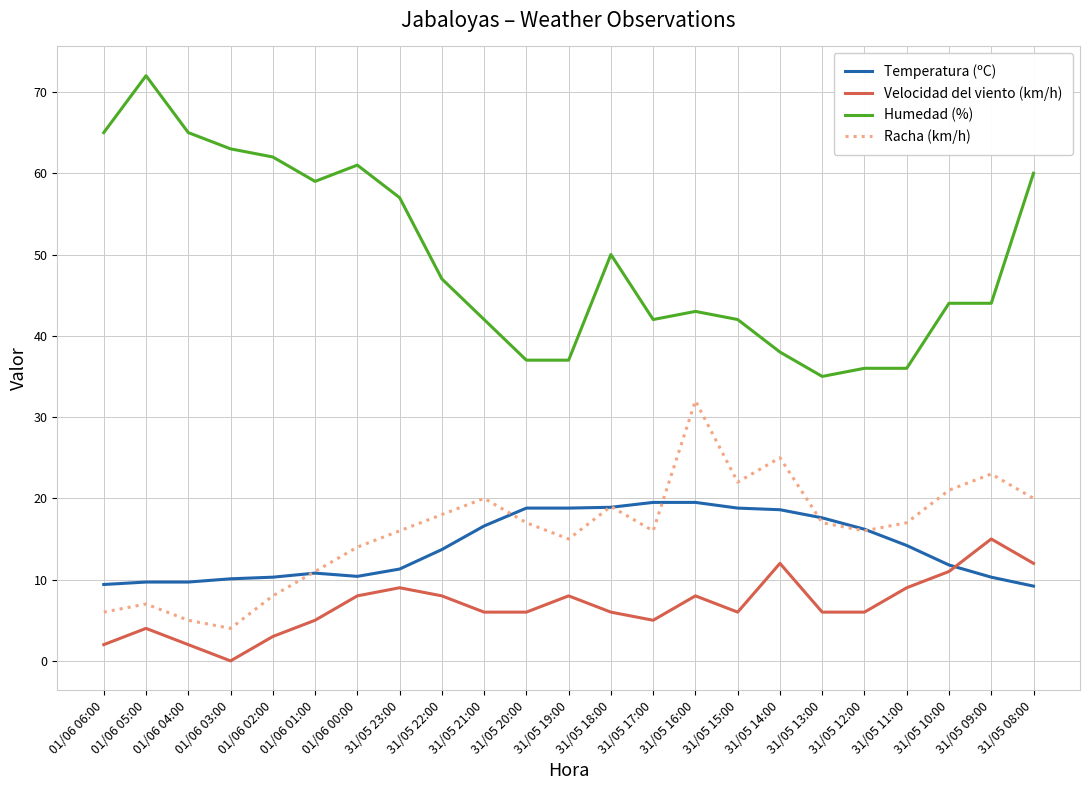

At which label is Racha (km/h) closest to 18?

31/05 22:00